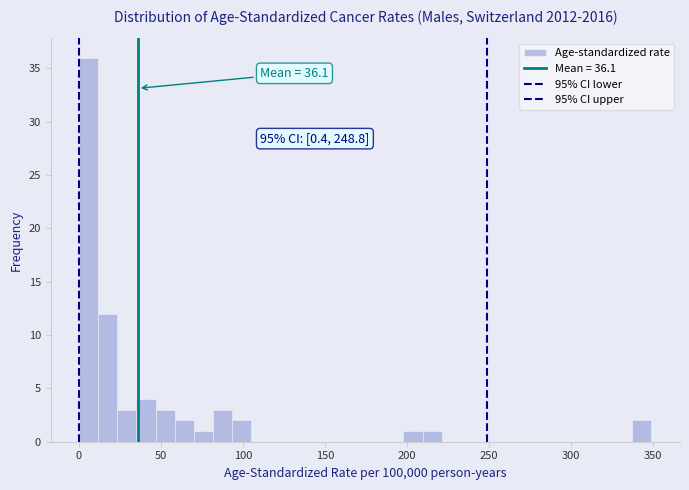

Around what value on the x-axis is the tallest bar? Give the approximate position of its centre, as read against the axis.

5